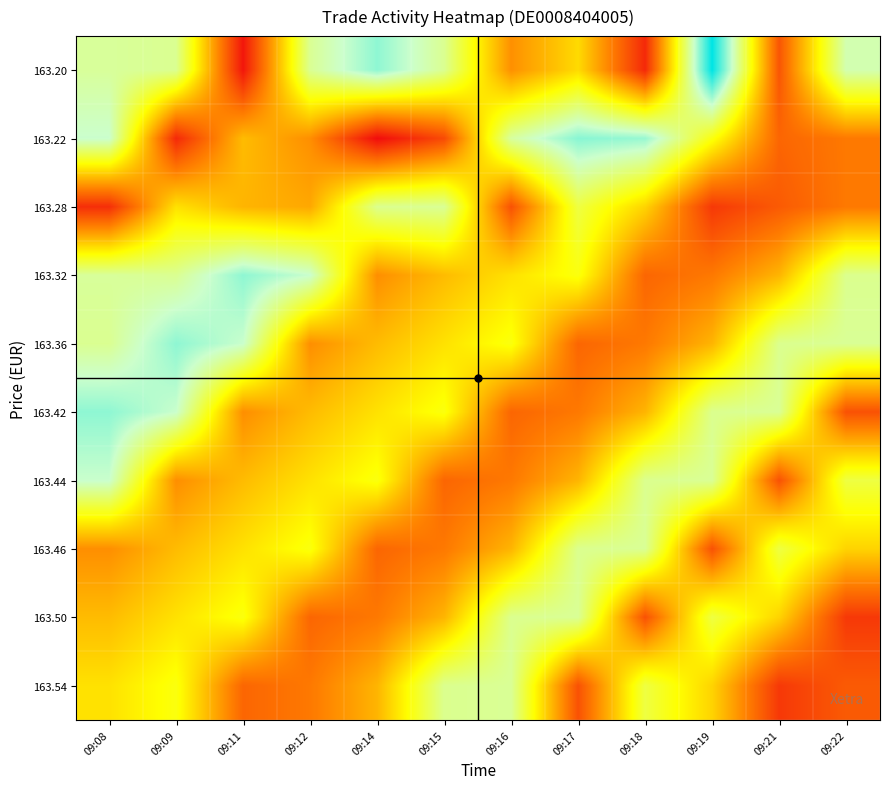

What is the difference between the highest and lowest values at 09:09?

276